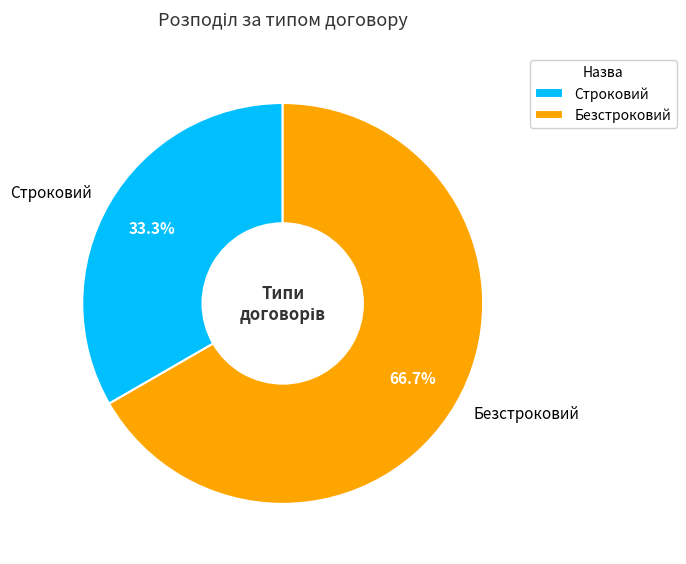

Count the number of slices in the pie.

2